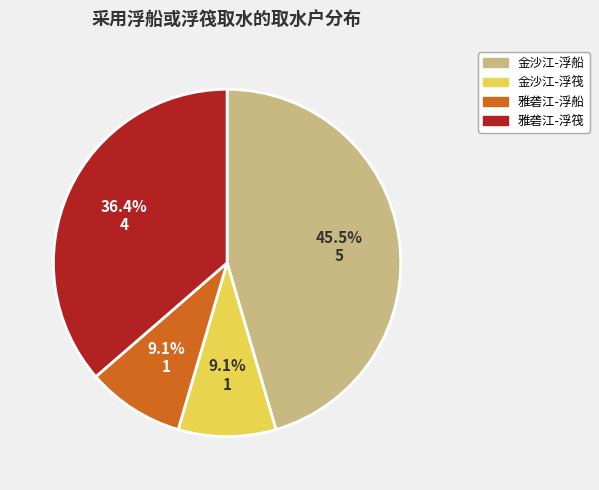

What is the ratio of the value at 金沙江-浮船 to the value at 雅砻江-浮船?

5.0